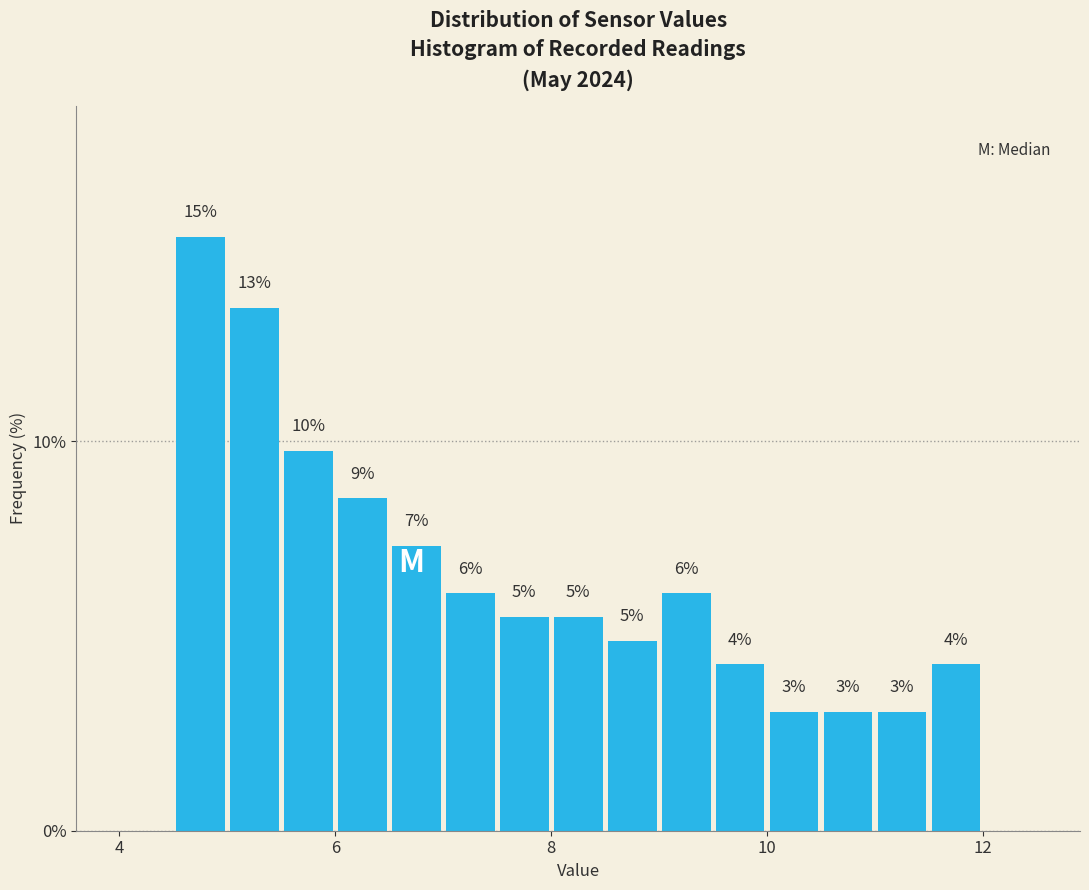

Read against the x-axis, roughly where is the centre of the tallest bar?

4.8